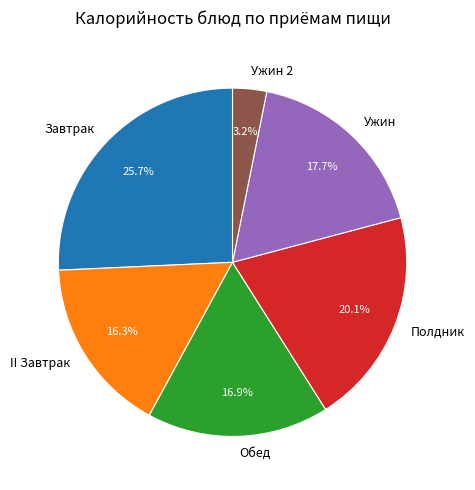

How many slices are in this pie chart?

6